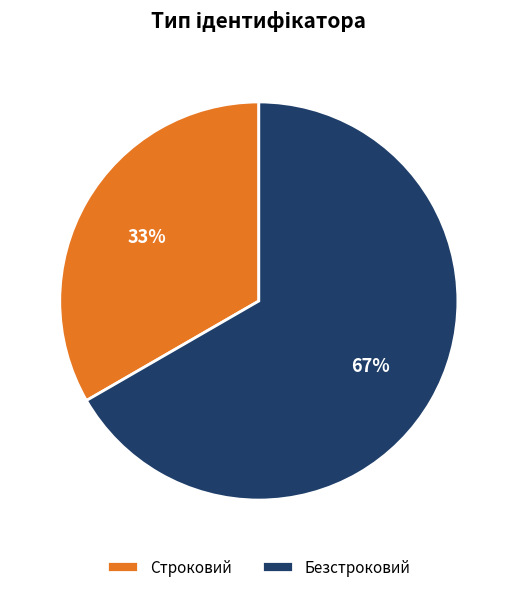

Which slice is the smallest?

Строковий